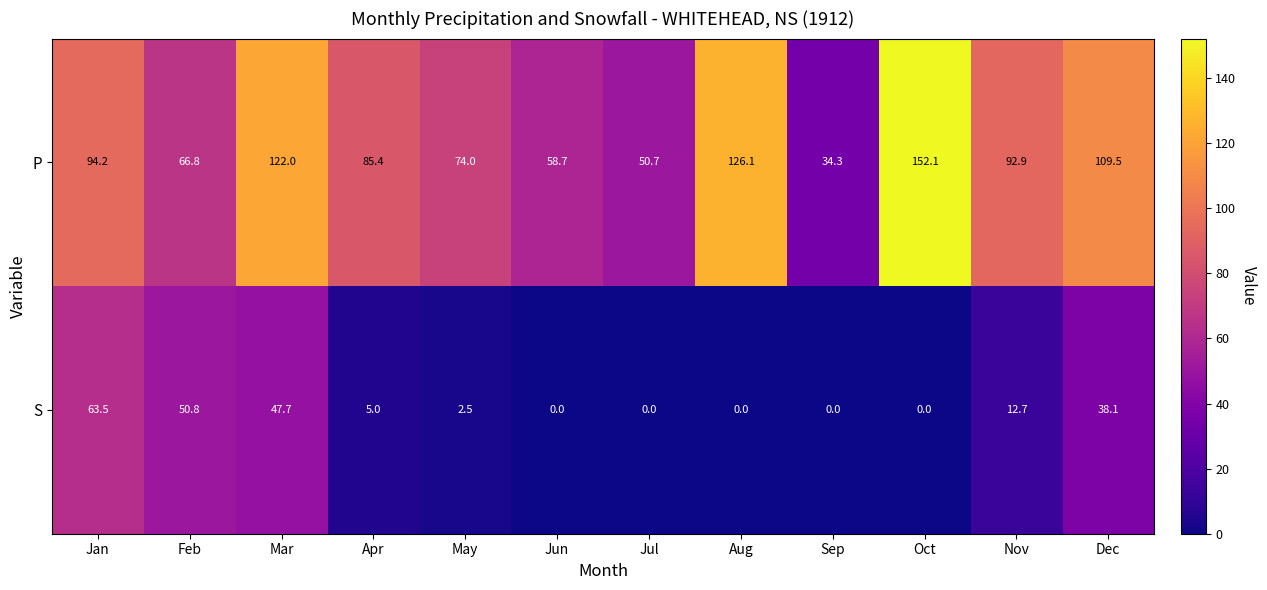

At Dec, list the series in order from largest to smallest.

P, S